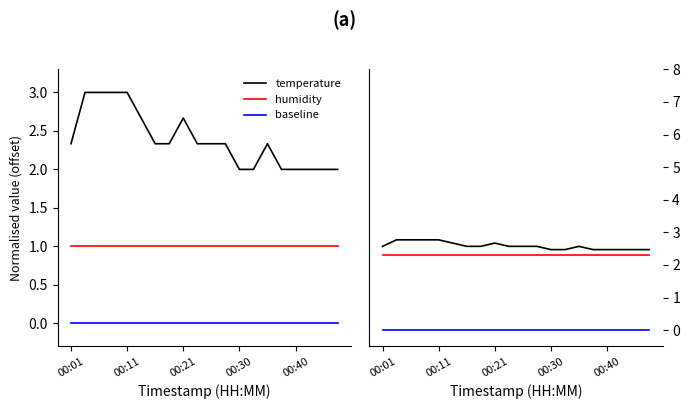

True or false: baseline and humidity intersect in this chart.

False